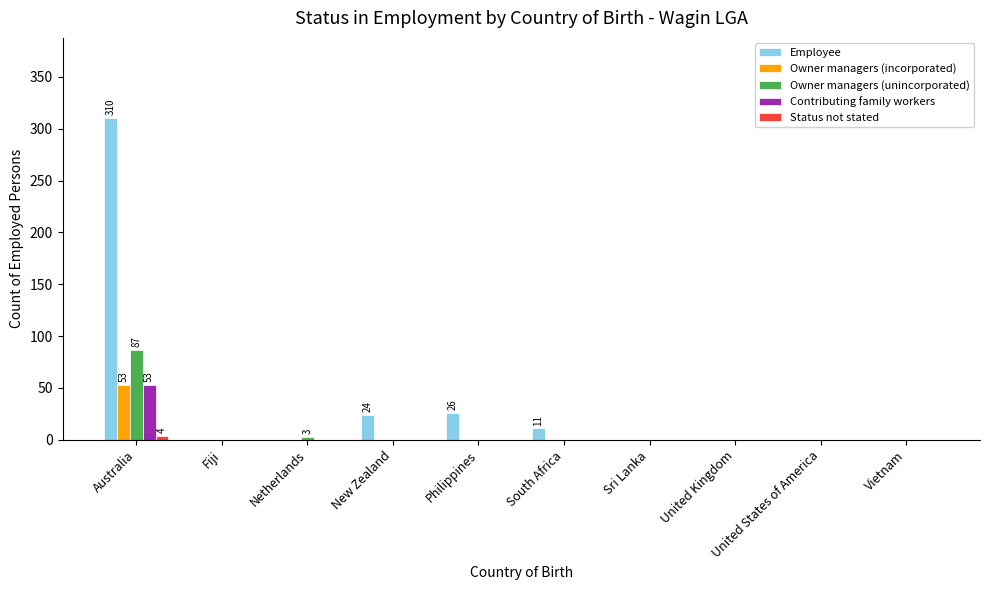

The Contributing family workers series shows 35 at Sri Lanka. True or false?

False